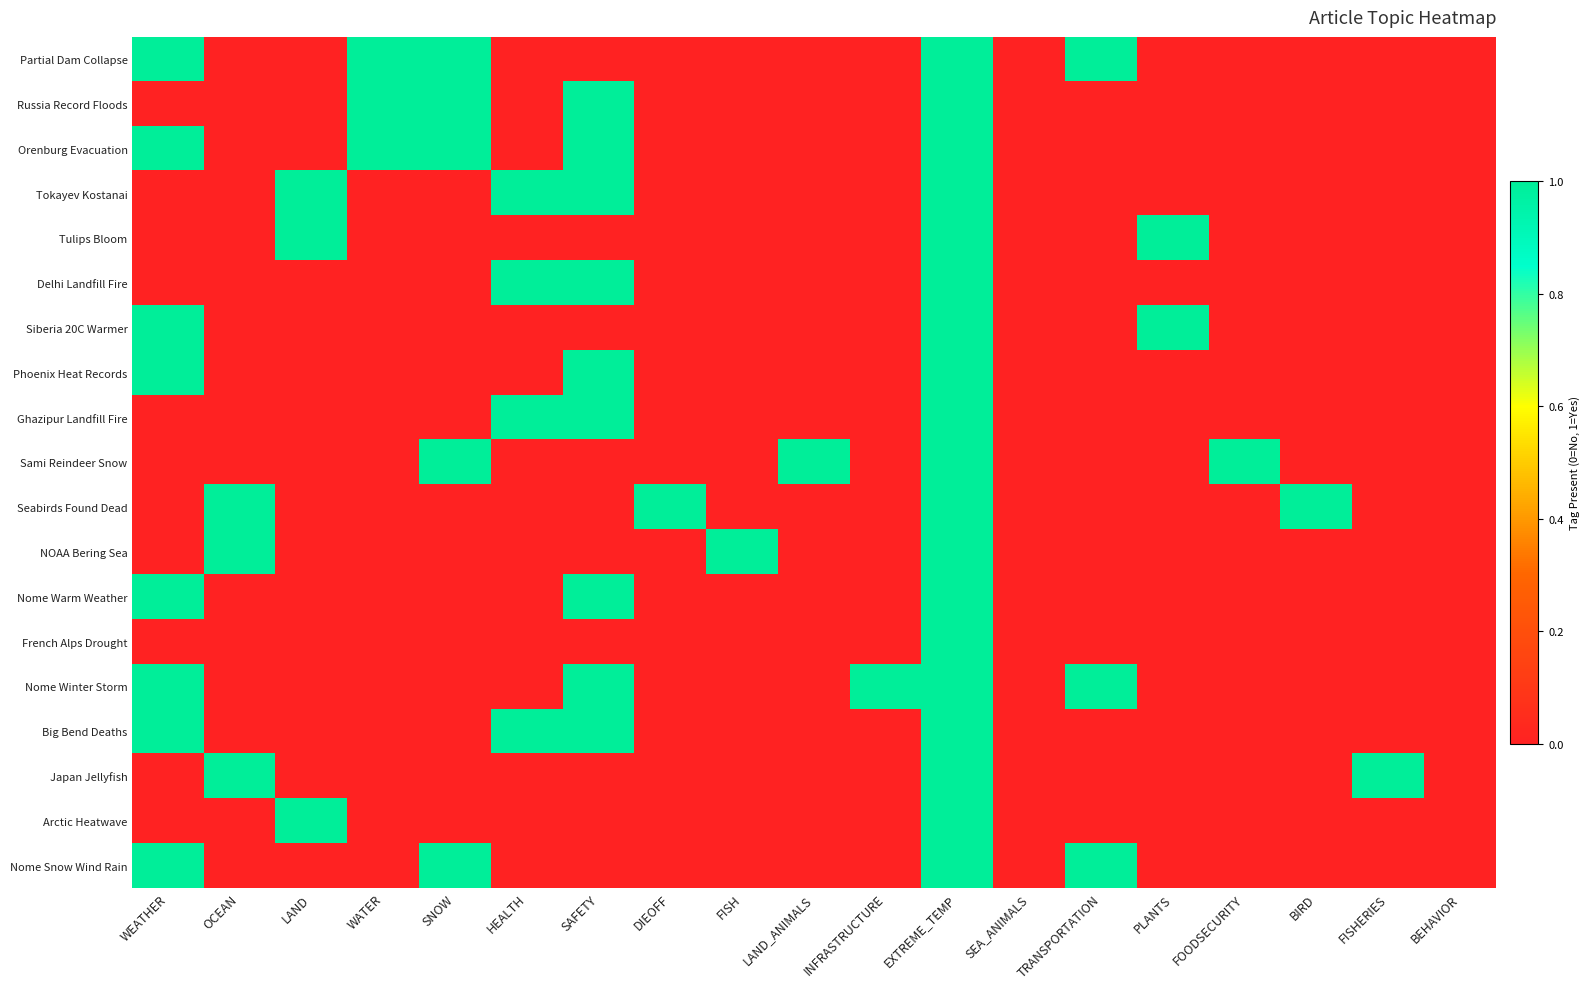

At which category is the sum across all series the highest?

EXTREME_TEMP